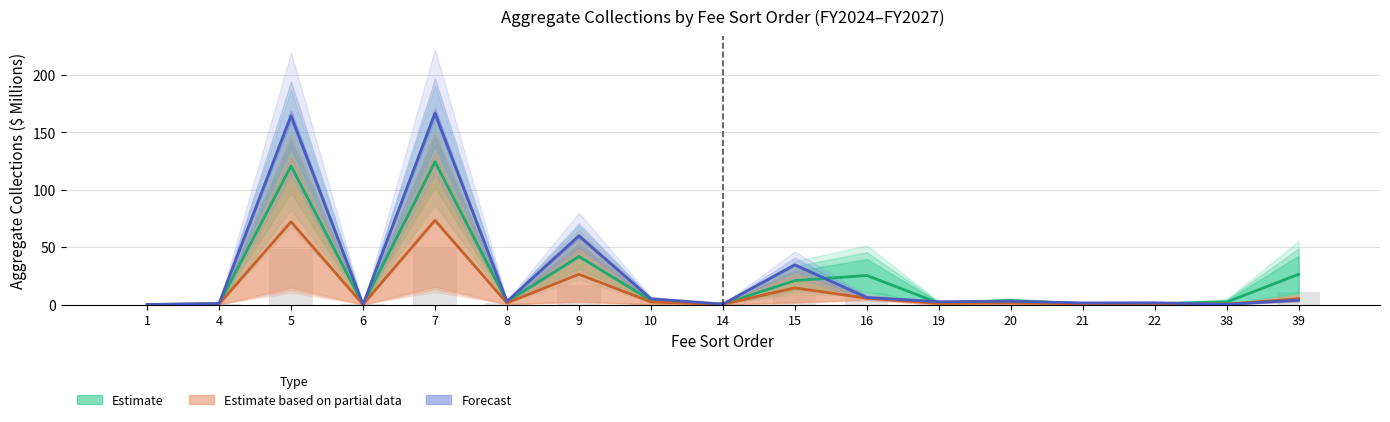

How many bars are there in total?

51